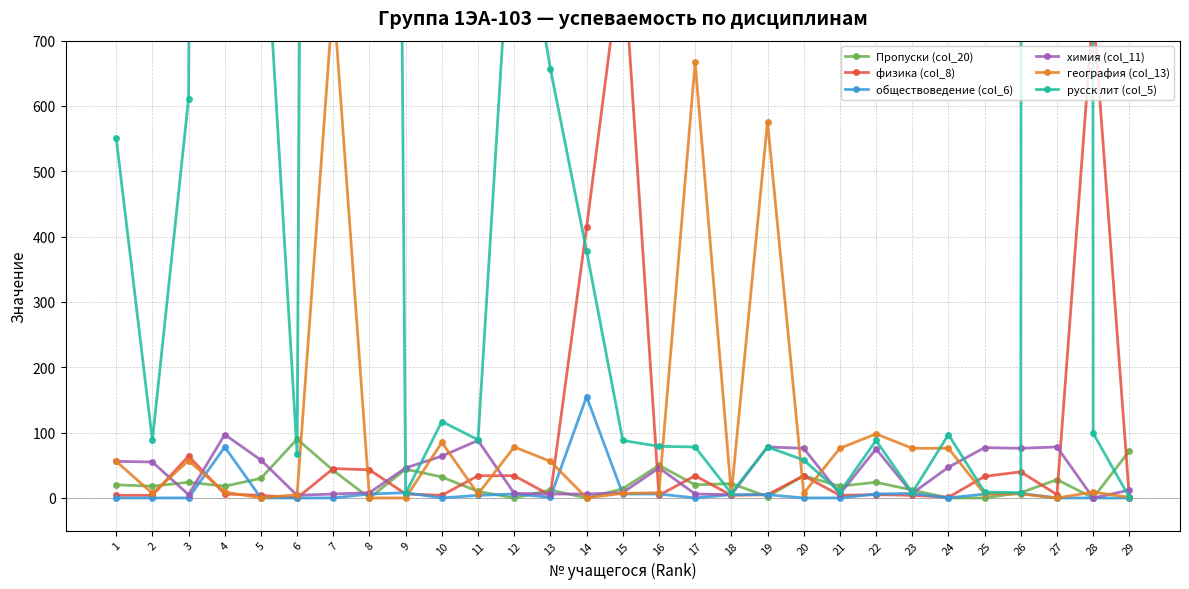

List the labels in order of физика (col_8) value, smallest first.

6, 29, 24, 1, 2, 5, 10, 13, 16, 18, 21, 23, 19, 22, 27, 4, 9, 25, 11, 12, 17, 20, 26, 8, 7, 3, 14, 28, 15